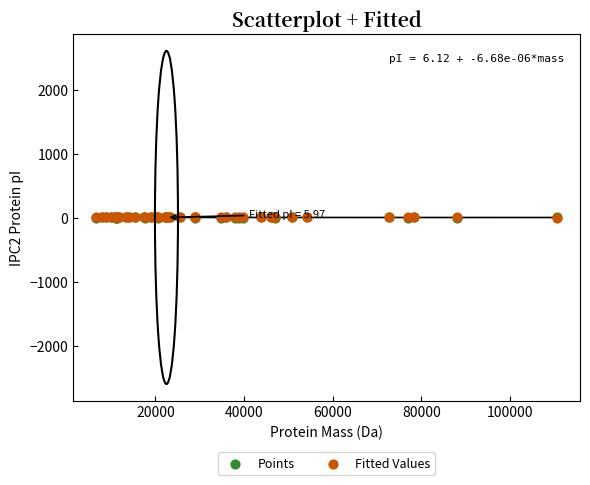

What are all the series names shown in the legend?

Points, Fitted Values